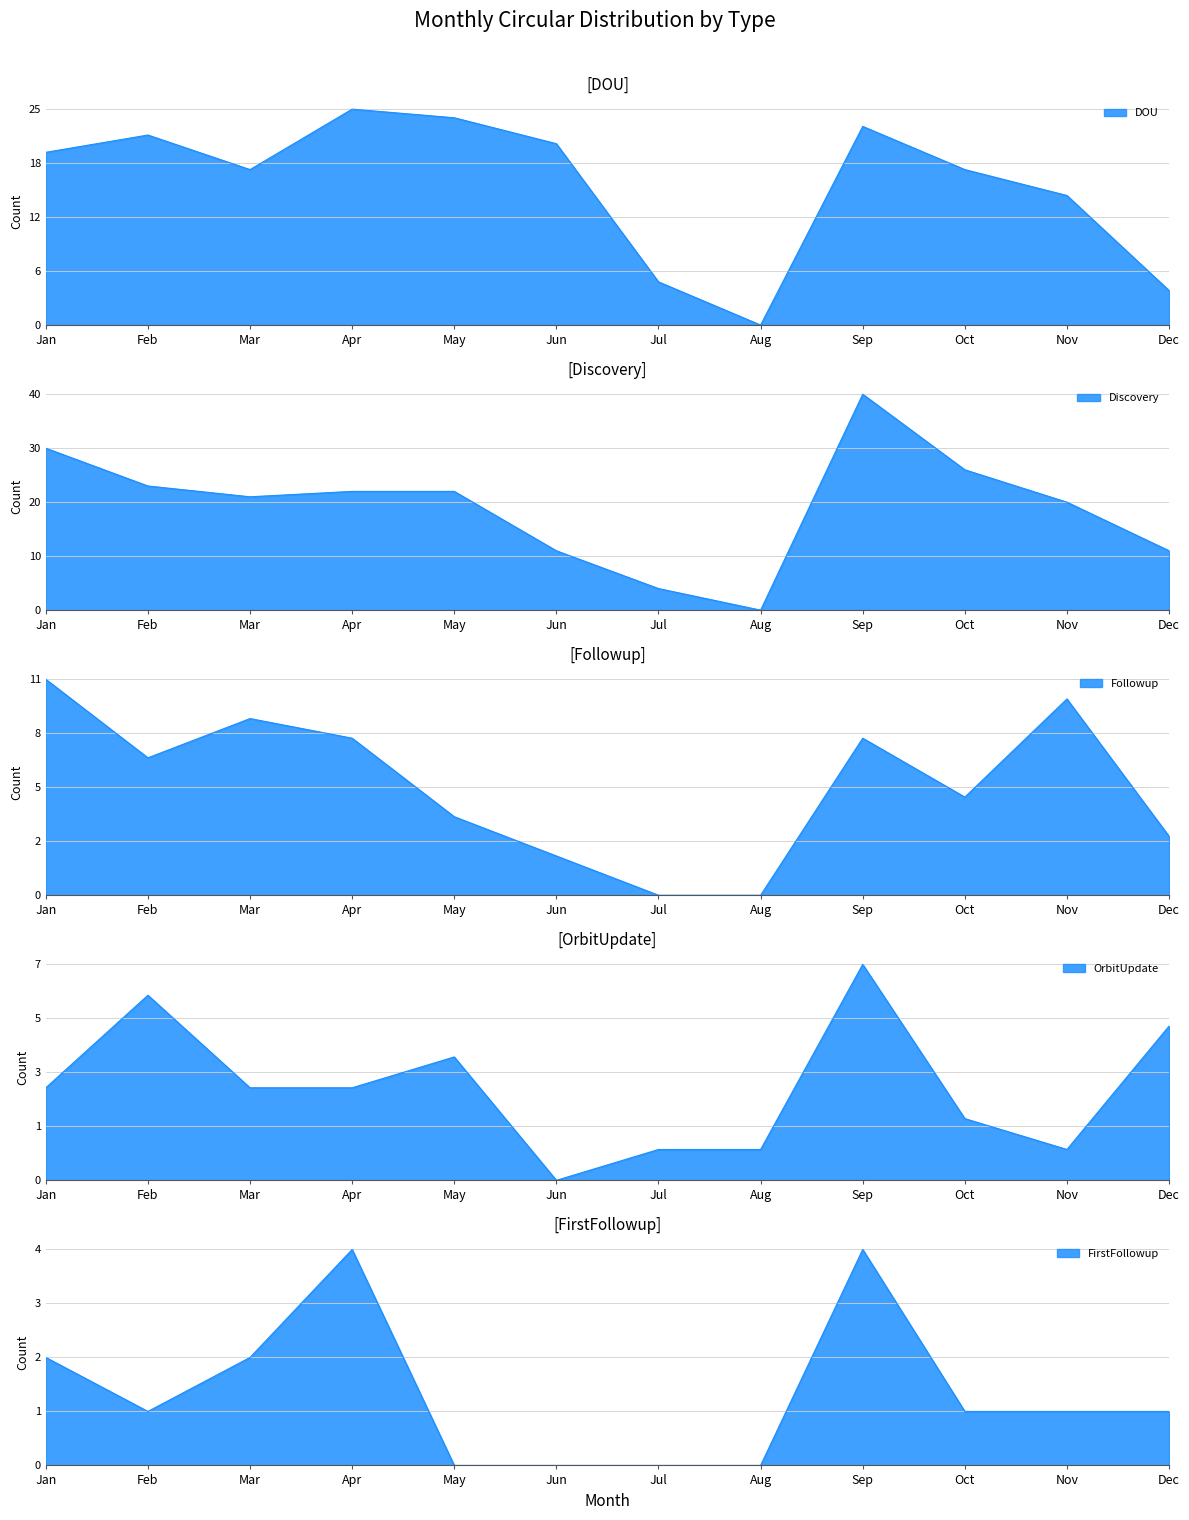

Between Mar and Nov, which series saw the biggest shift?

DOU